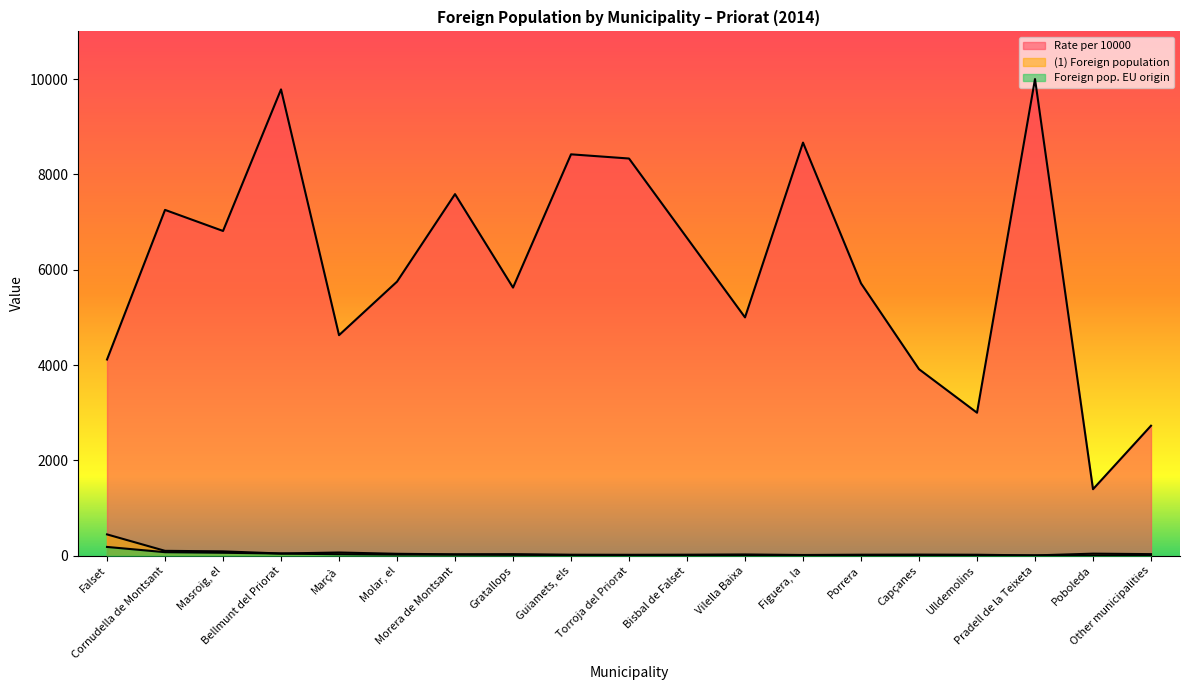

Which series has the largest range (max minus min)?

Rate per 10000